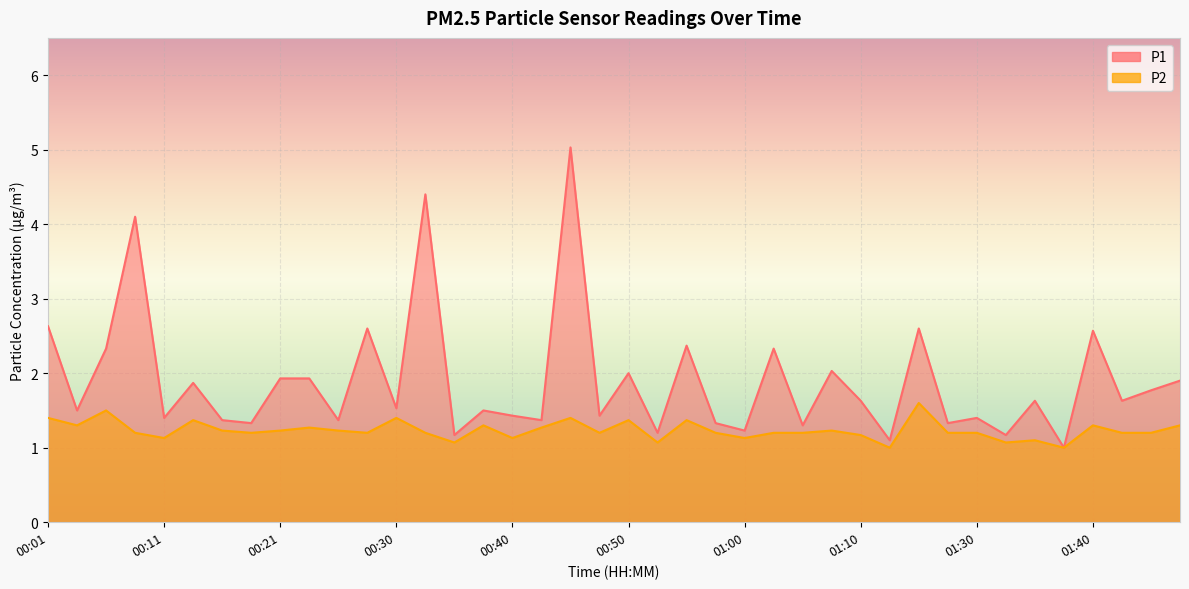

How many interior local valleys does the P1 series have?

16